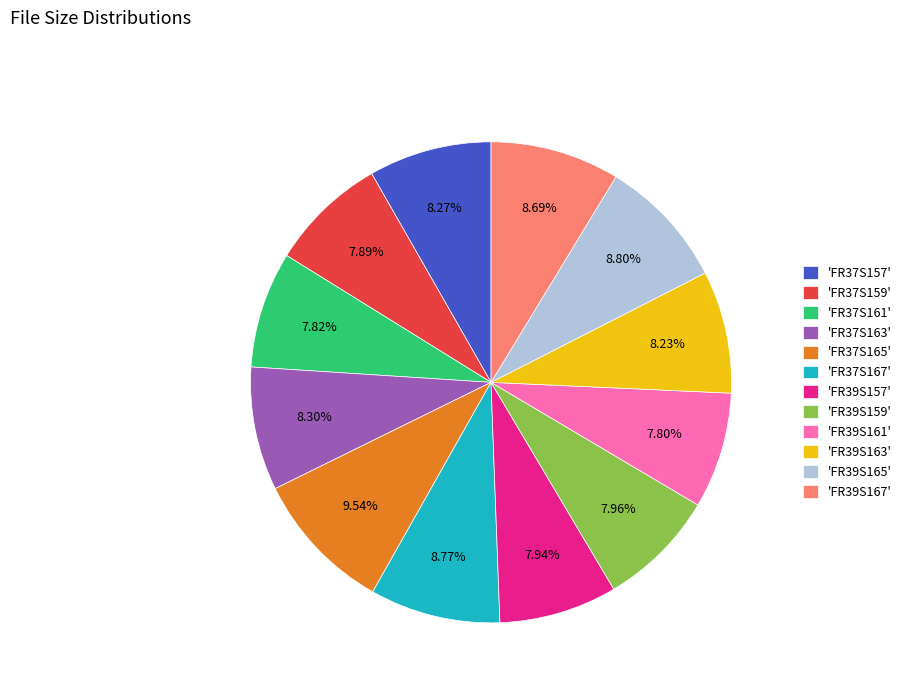

Which has a higher value, 'FR37S163' or 'FR37S165'?

'FR37S165'